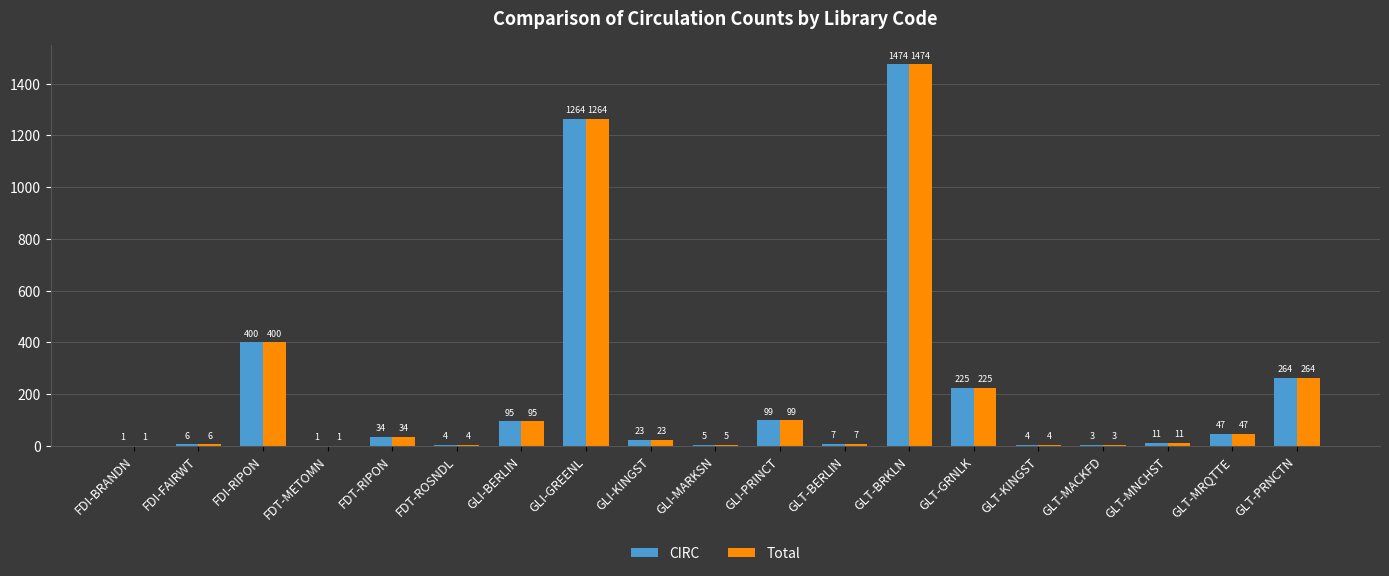

What is the greatest value displayed?

1474